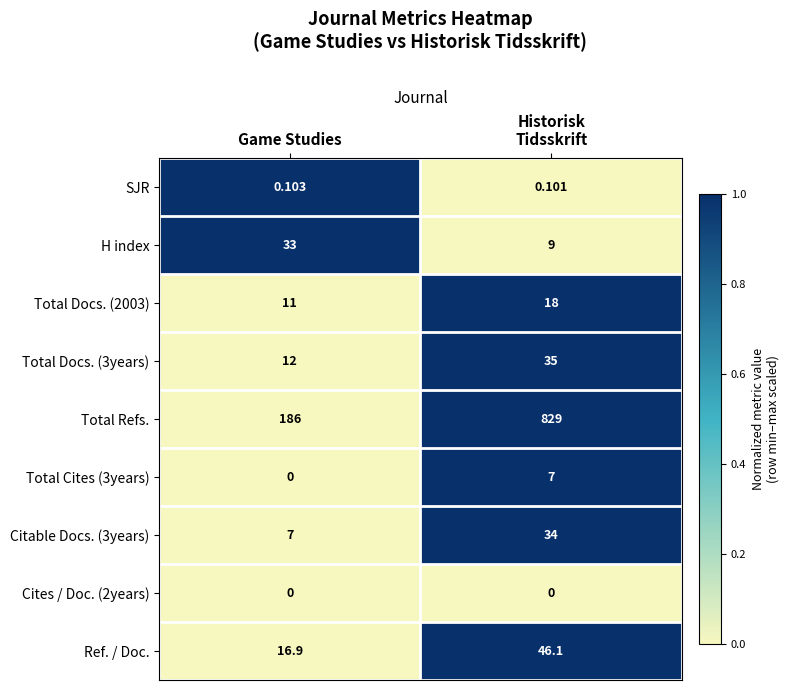

What is the total value across all series at Historisk
Tidsskrift?

978.2